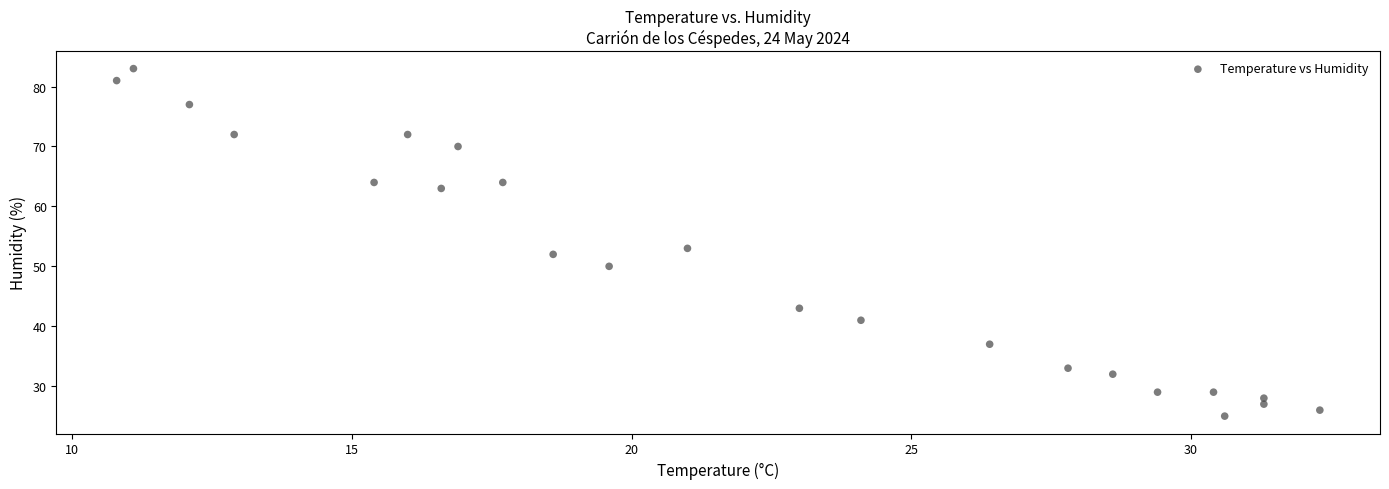

What Y value in the scatter plot is closest to 54?

53